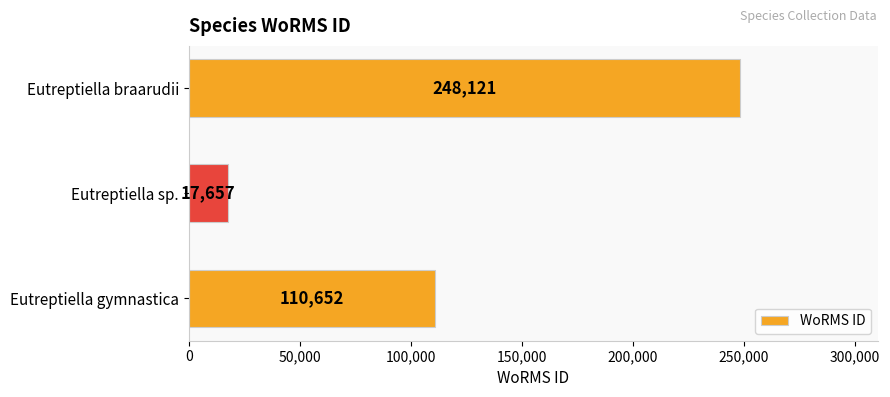

What is the approximate value at Eutreptiella braarudii, to the nearest 50?

248100